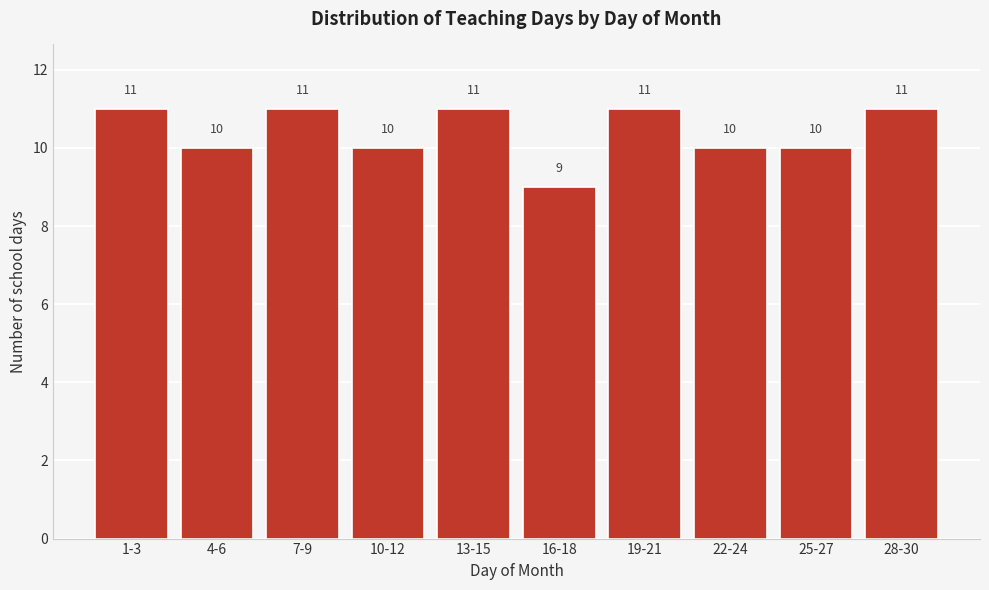

Reading right to left, transcribe all the data shown in this chart.

28-30=11	25-27=10	22-24=10	19-21=11	16-18=9	13-15=11	10-12=10	7-9=11	4-6=10	1-3=11